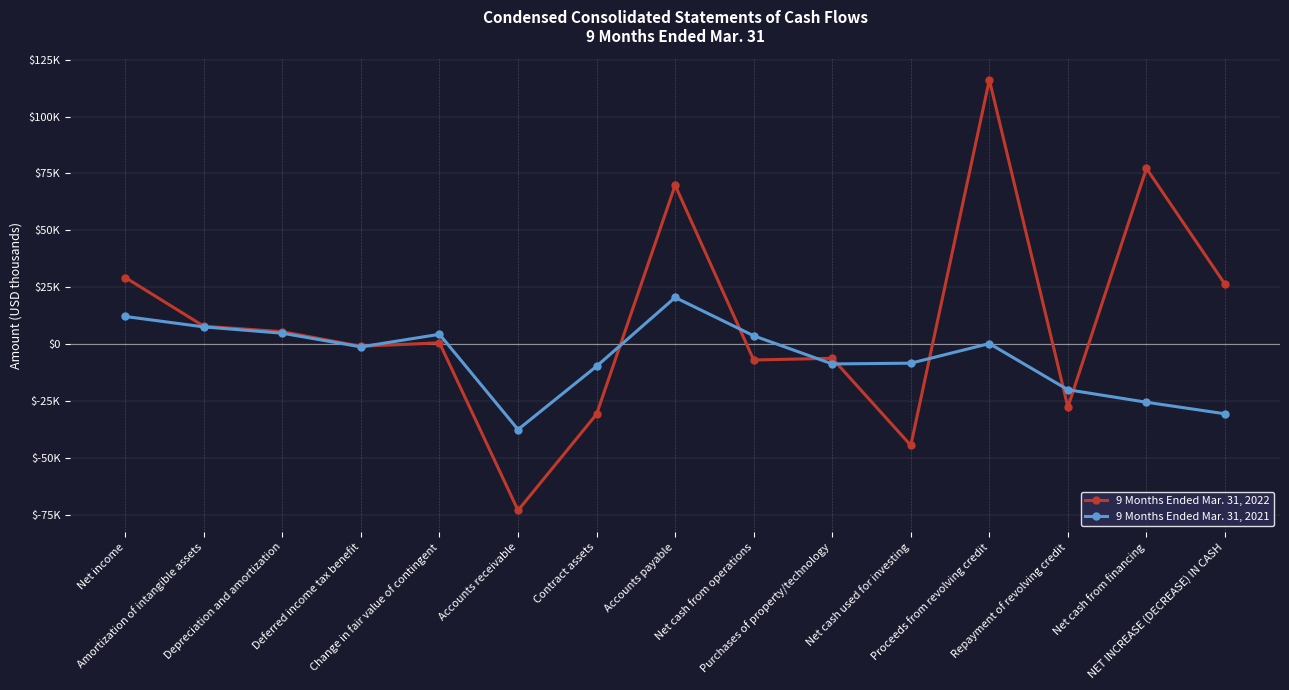

Is this an area chart (filled region under the line)?

No